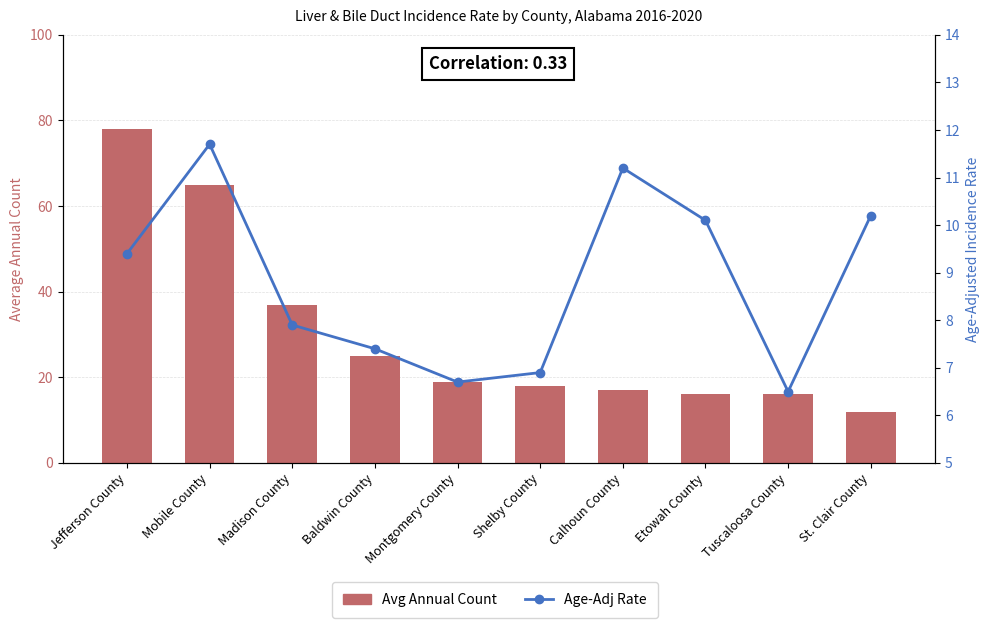

The Avg Annual Count series shows 16.6 at Mobile County. True or false?

False